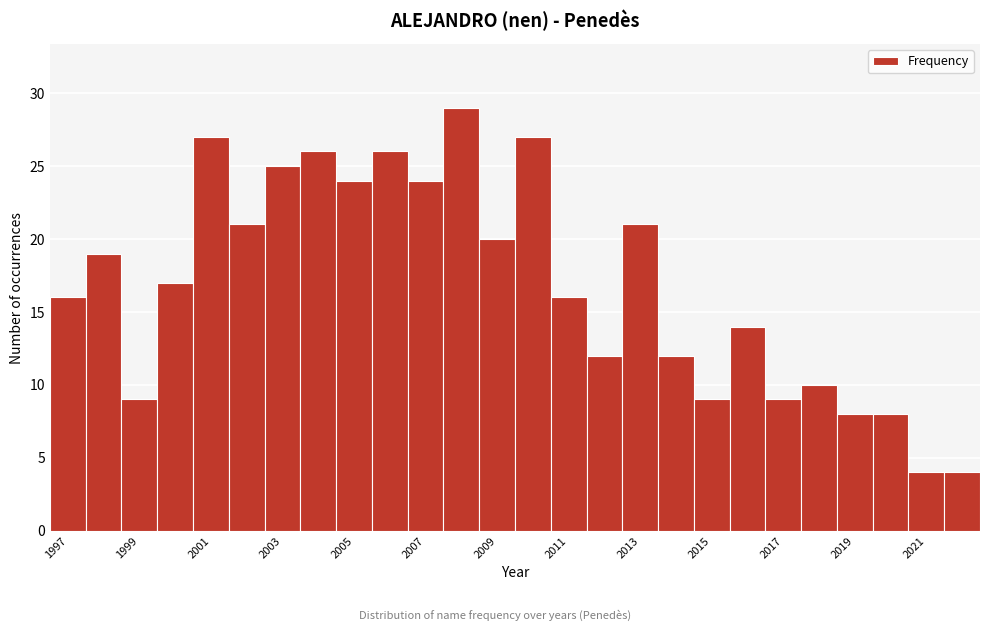

Reading left to right, transcribe this chart: for each bar, give the range it covers on the x-axis and its height. Neither the bar edges nor the heights are printed on the chart, so give them approximately, as read against the axes.

1996.5 to 1997.5: 16
1997.5 to 1998.5: 19
1998.5 to 1999.5: 9
1999.5 to 2000.5: 17
2000.5 to 2001.5: 27
2001.5 to 2002.5: 21
2002.5 to 2003.5: 25
2003.5 to 2004.5: 26
2004.5 to 2005.5: 24
2005.5 to 2006.5: 26
2006.5 to 2007.5: 24
2007.5 to 2008.5: 29
2008.5 to 2009.5: 20
2009.5 to 2010.5: 27
2010.5 to 2011.5: 16
2011.5 to 2012.5: 12
2012.5 to 2013.5: 21
2013.5 to 2014.5: 12
2014.5 to 2015.5: 9
2015.5 to 2016.5: 14
2016.5 to 2017.5: 9
2017.5 to 2018.5: 10
2018.5 to 2019.5: 8
2019.5 to 2020.5: 8
2020.5 to 2021.5: 4
2021.5 to 2022.5: 4